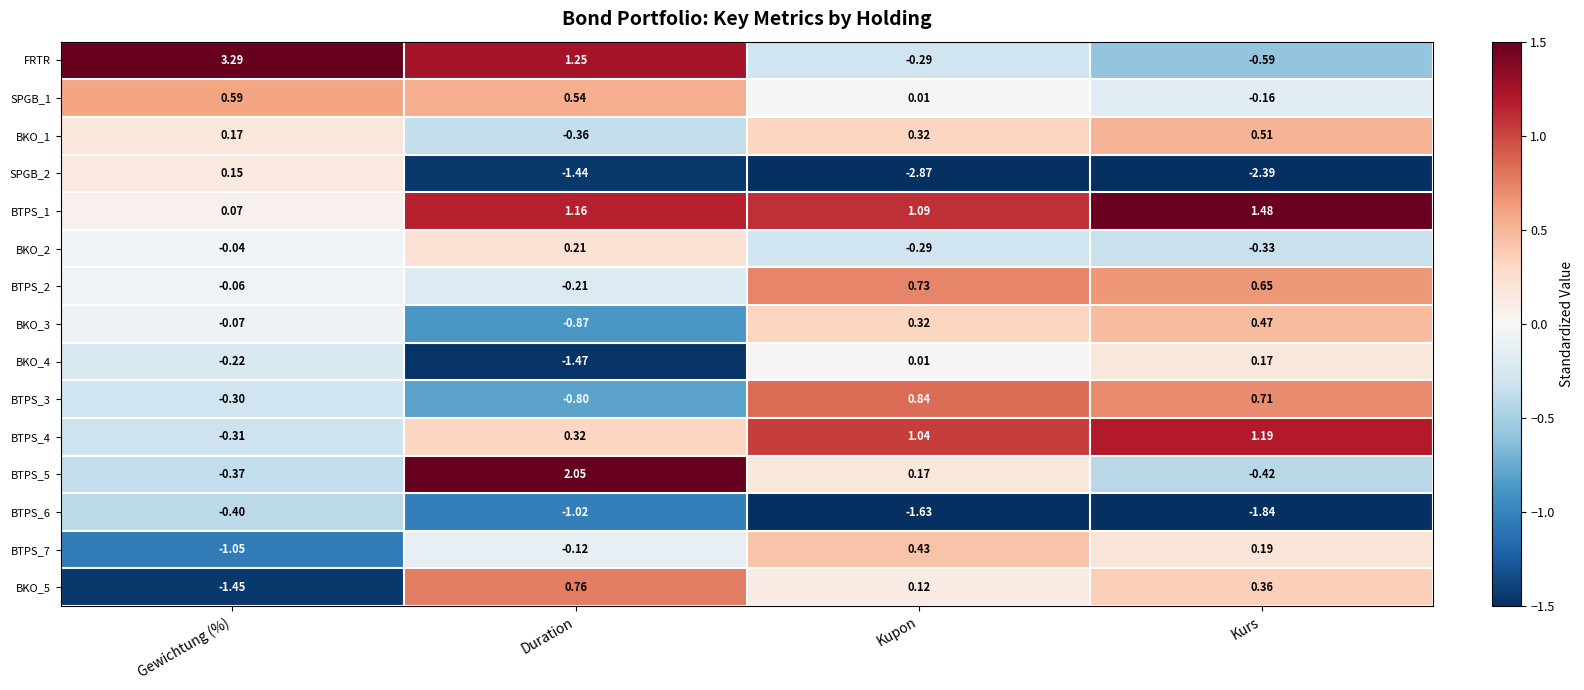

How many data points in BKO_4 are above 0?

2